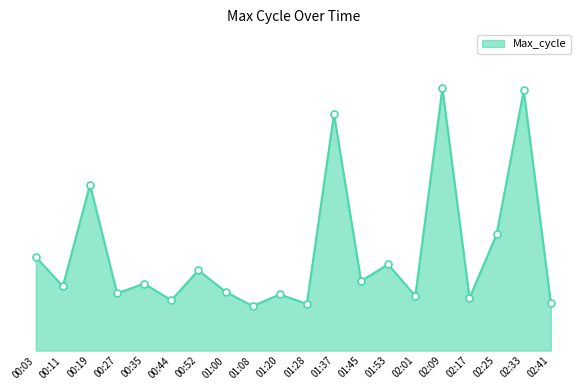

Is this an area chart (filled region under the line)?

Yes